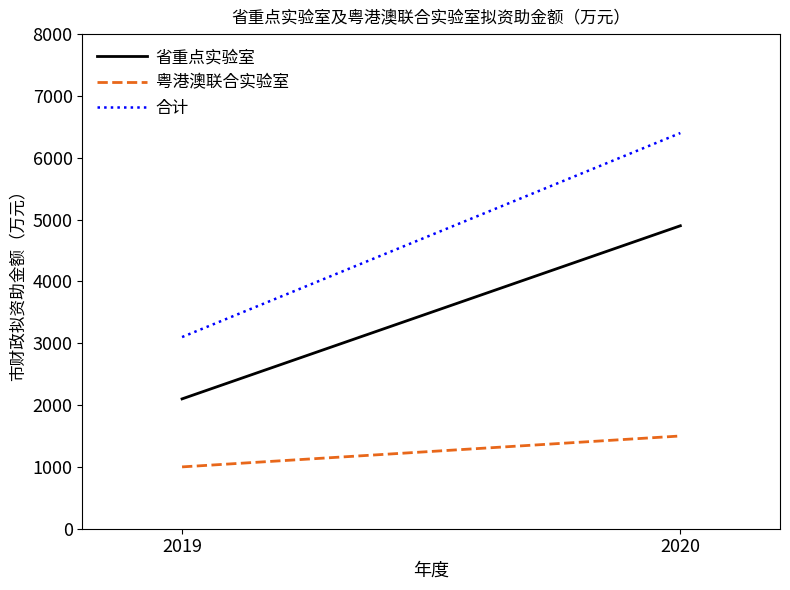

What is the value of the 粤港澳联合实验室 point at the 2nd from the left?

1500